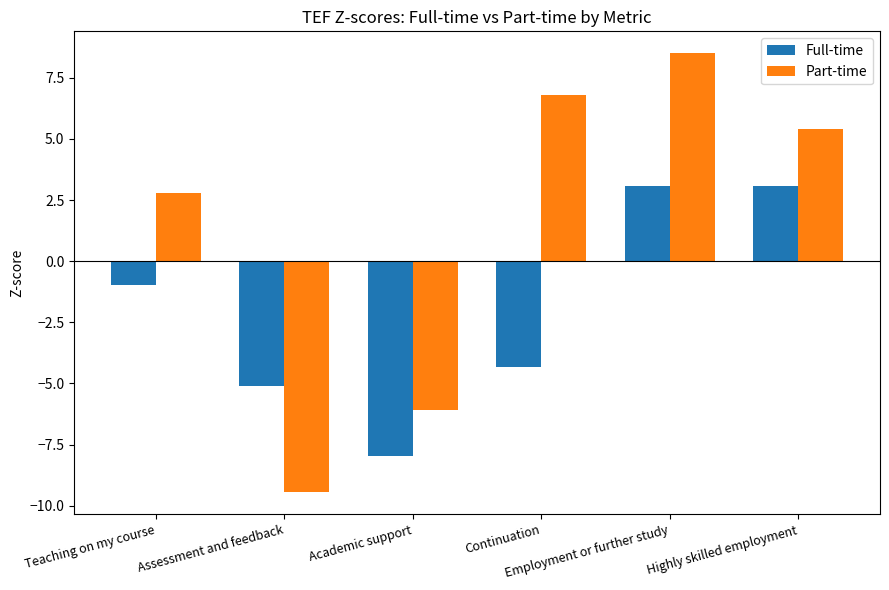

What is the minimum value for Part-time?

-9.4